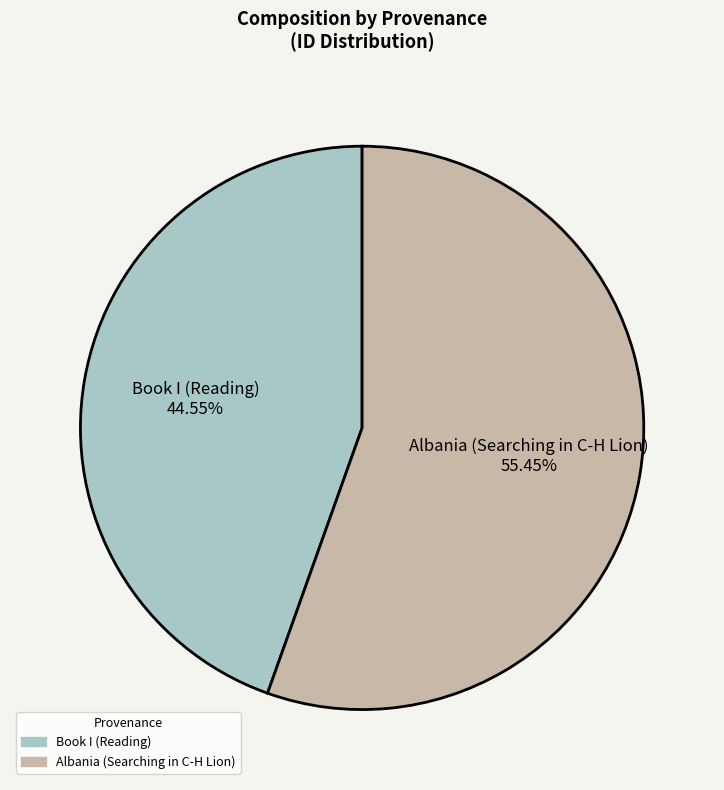

Which category has the smallest portion of the pie?

Book I (Reading)